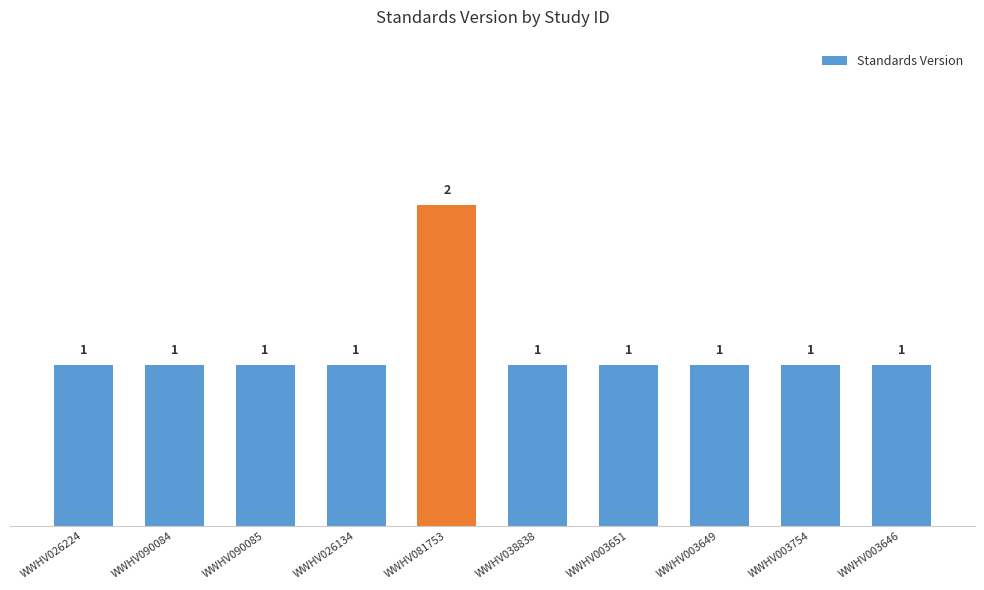

Count the values in the range 1 to 2.

10